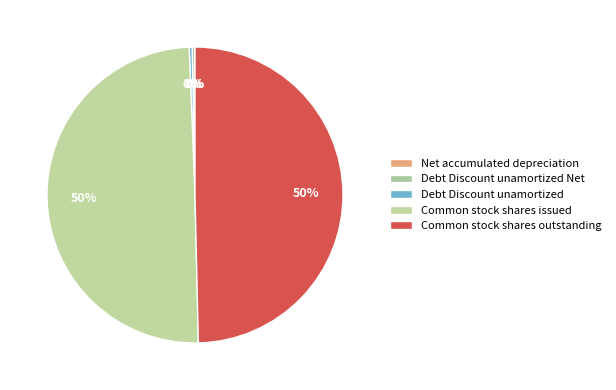

What percentage is the Common stock shares issued slice, to the nearest percent?

50%